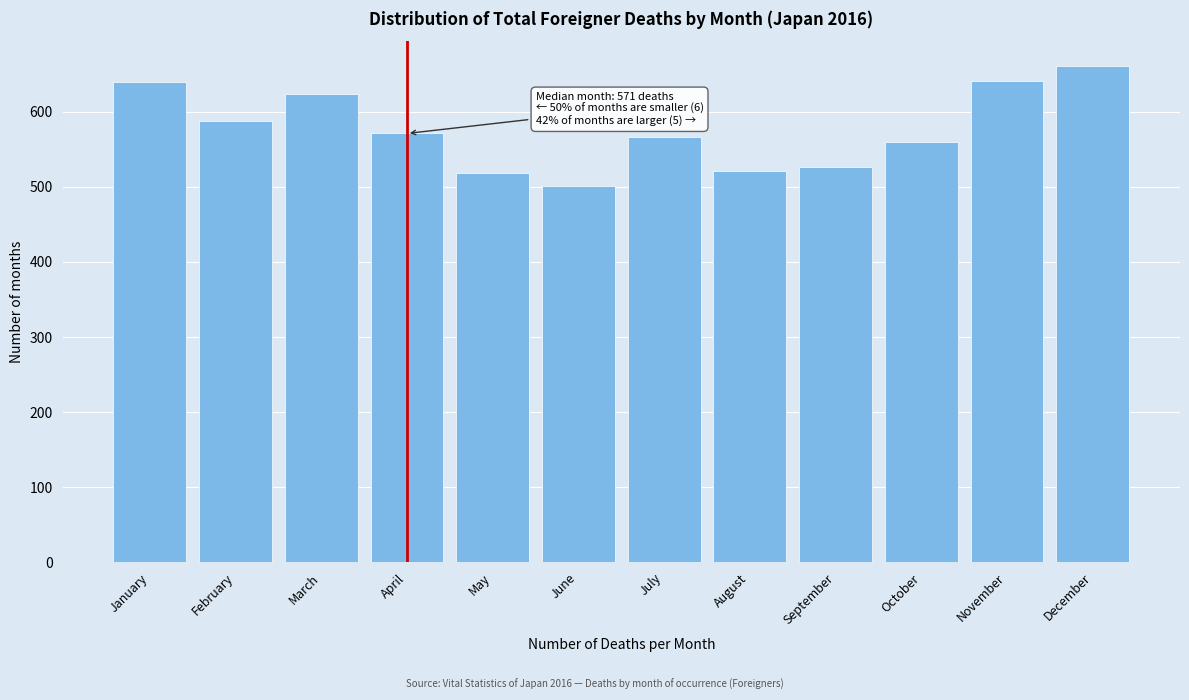

What is the sum of the values at April and June?

1072